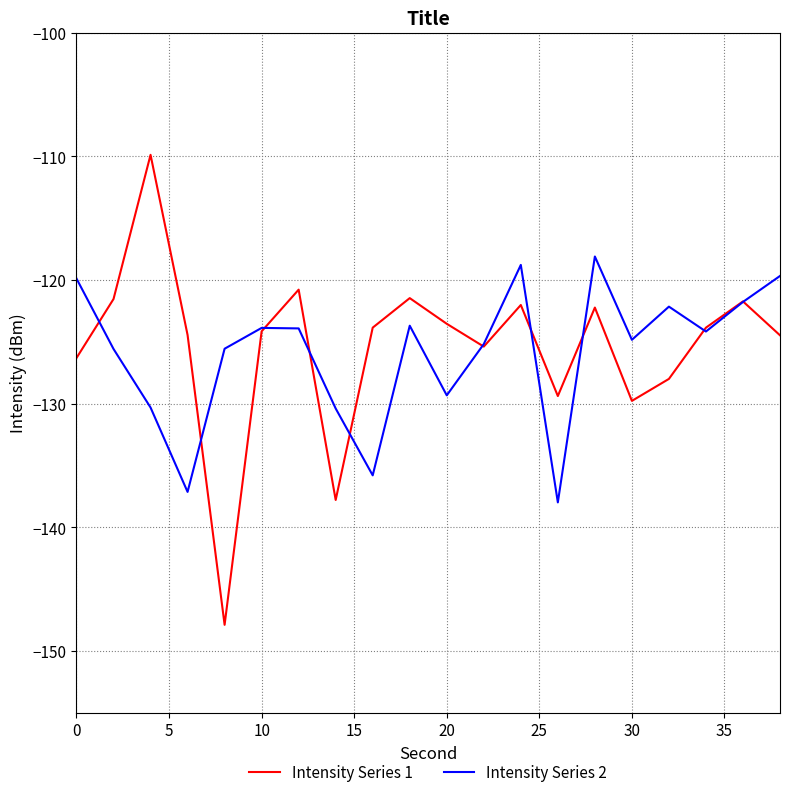

What is the lowest value of the Intensity Series 2 series?

-138.0